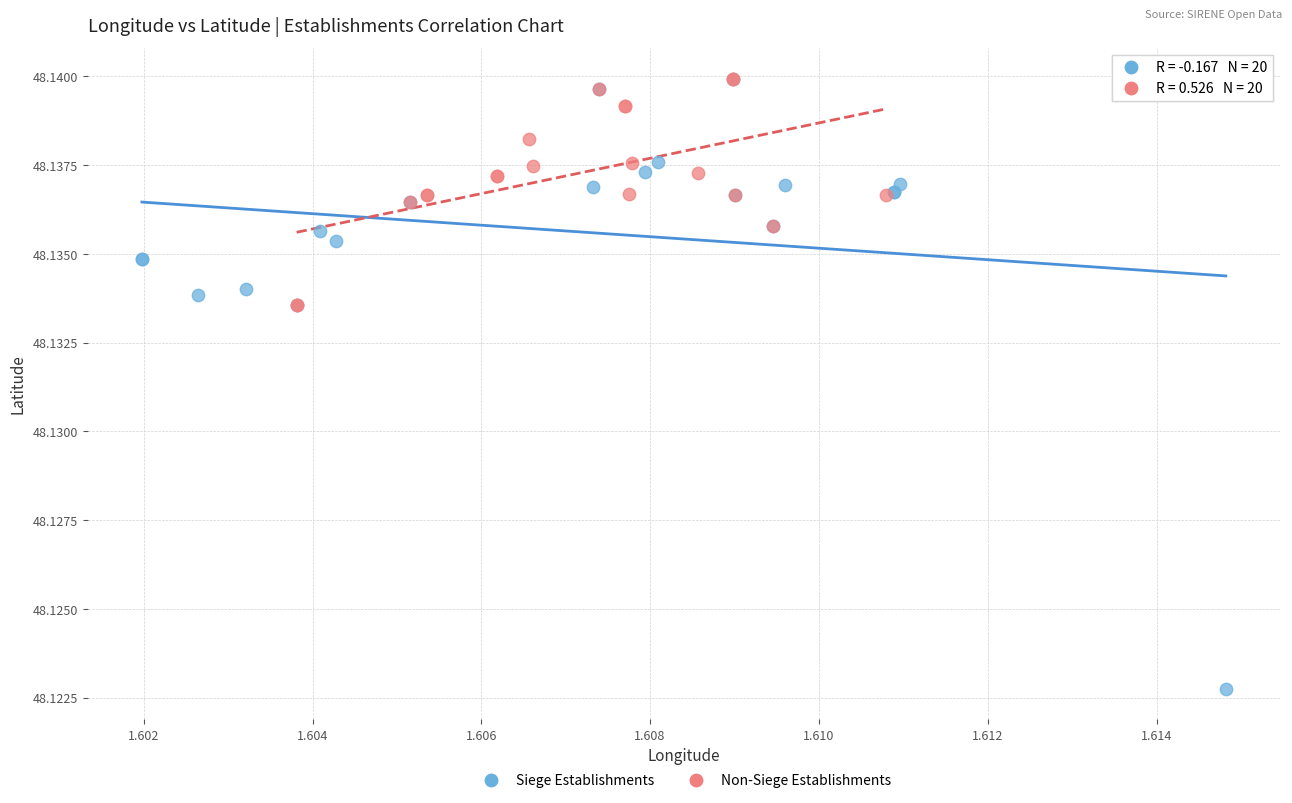

Which series has the largest Y range (max minus min)?

Siege Establishments